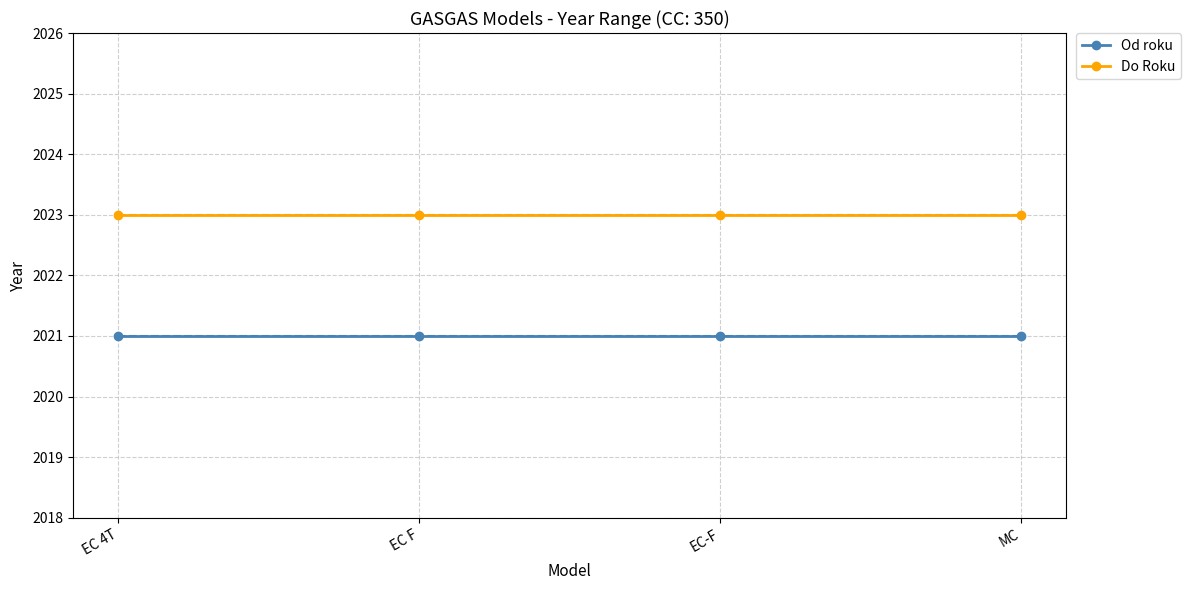

How many data points does each series have?

4